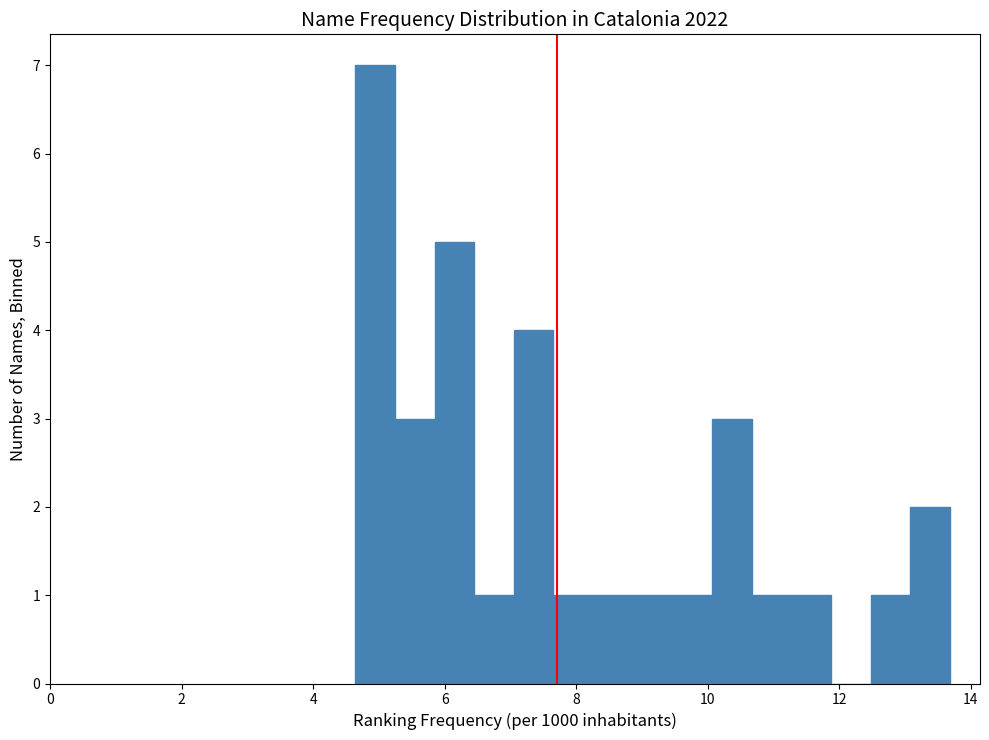

Read against the x-axis, roughly where is the centre of the tallest bar?

5.0